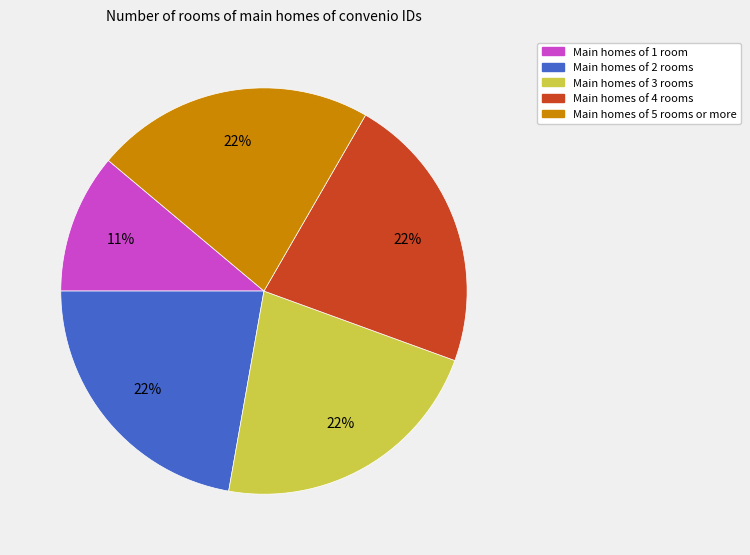

Is there any slice that represents more than half of the pie?

No